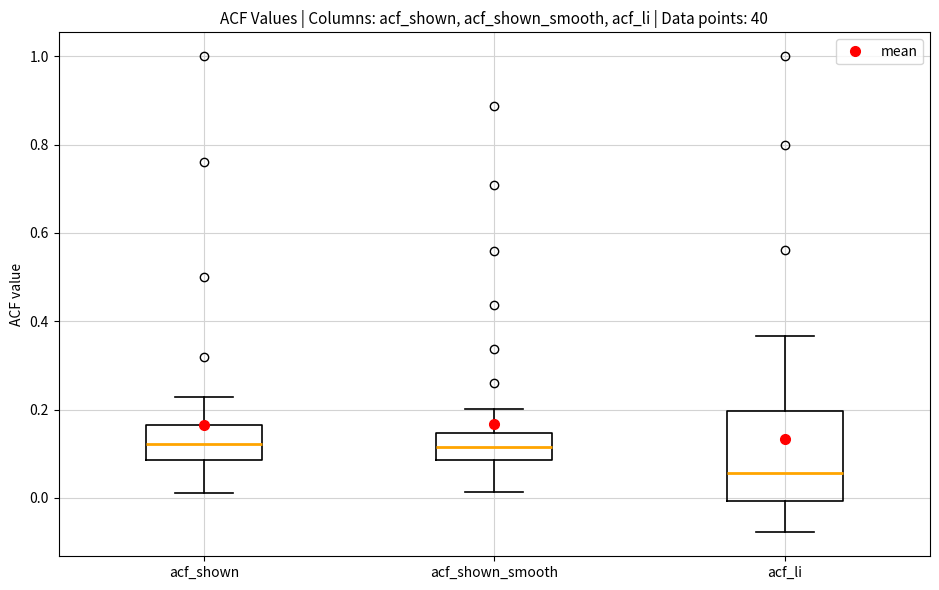

Where is the lower edge of the box for acf_li on the y-axis? The values are not printed on the chart, so give them approximately, as read against the axis.

0.00